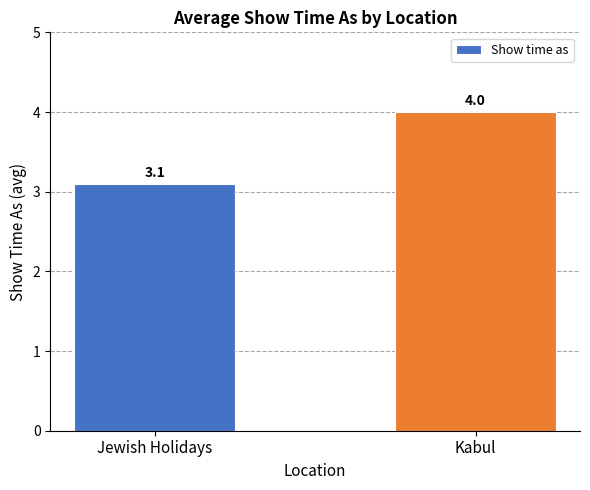

Read the value at Jewish Holidays.

3.1